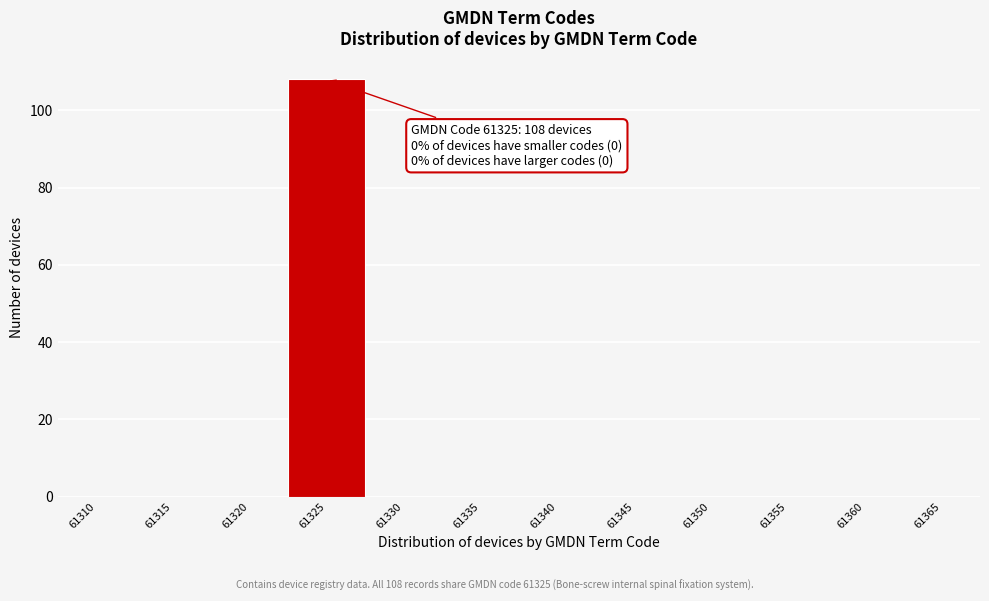

Reading left to right, what are all the values shown in this chart?

61310=0	61315=0	61320=0	61325=108	61330=0	61335=0	61340=0	61345=0	61350=0	61355=0	61360=0	61365=0